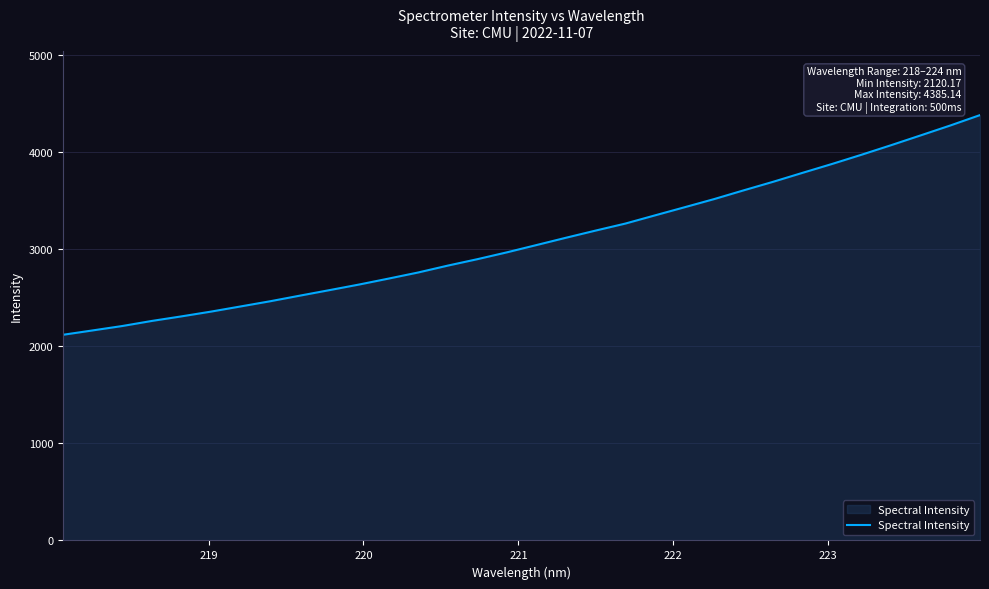

What is the maximum value shown in the chart?

4385.1